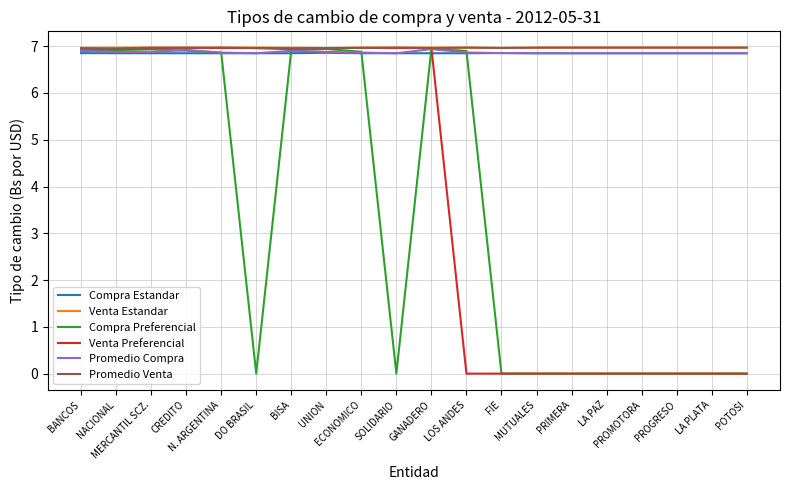

How many lines are shown in the chart?

6